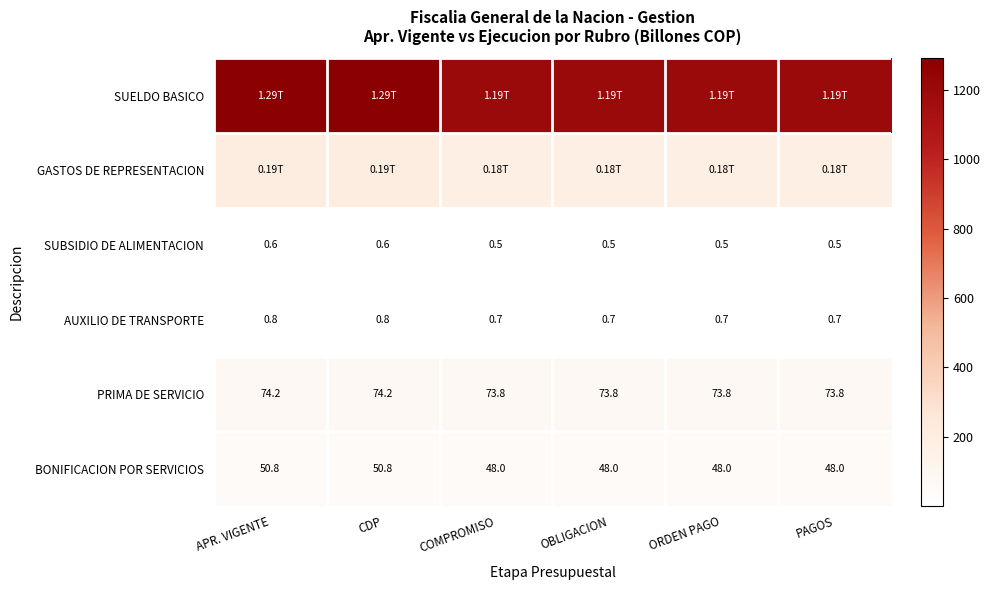

Which series has the largest total across all categories?

SUELDO BASICO